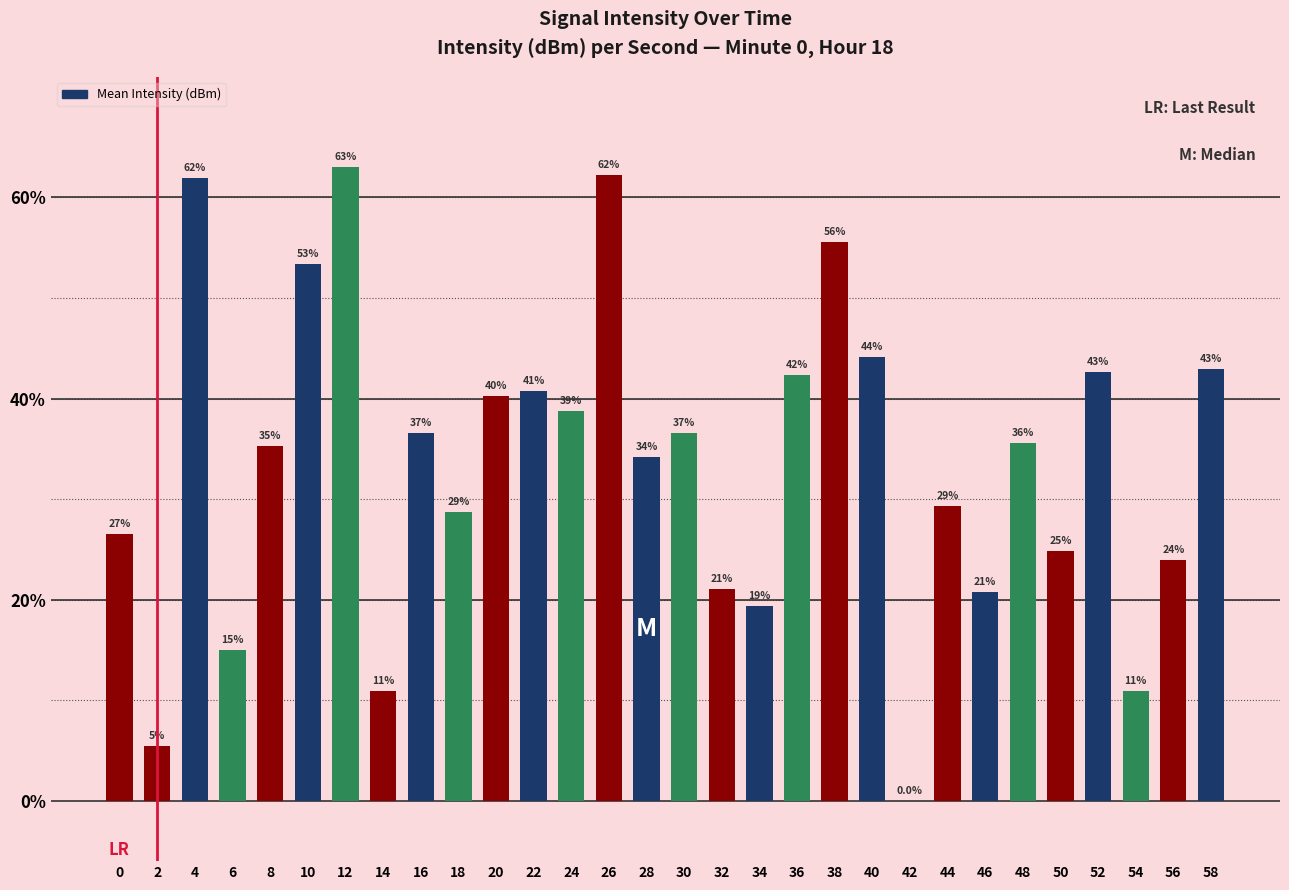

True or false: the data shows 76.2 at 40.

False